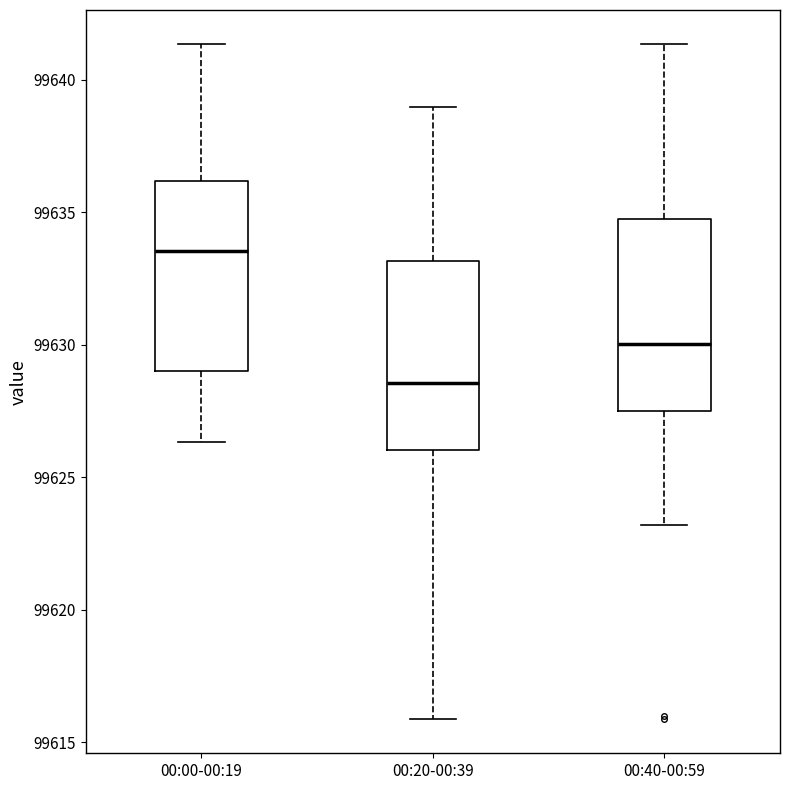

Reading left to right, transcribe this box plot: for each box, give where its median line is, the range the box spans, and where its two whiskers end, as read against the y-axis. The values are not printed on the chart, so give them approximately, as read against the axis.

00:00-00:19: median 99633.5, box 99629.0 to 99636.0, whiskers 99626.5 to 99641.5
00:20-00:39: median 99628.5, box 99626.0 to 99633.0, whiskers 99616.0 to 99639.0
00:40-00:59: median 99630.0, box 99627.5 to 99634.5, whiskers 99623.0 to 99641.5